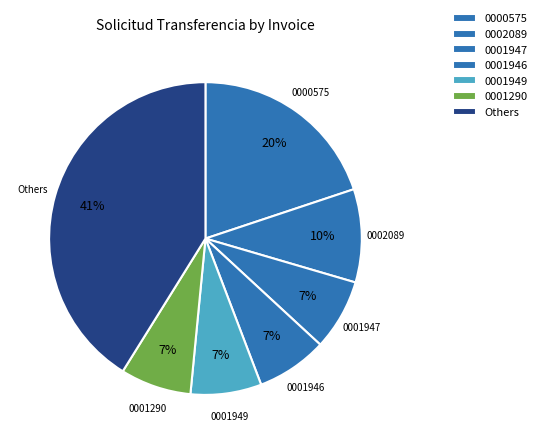

How many segments does this pie chart have?

7